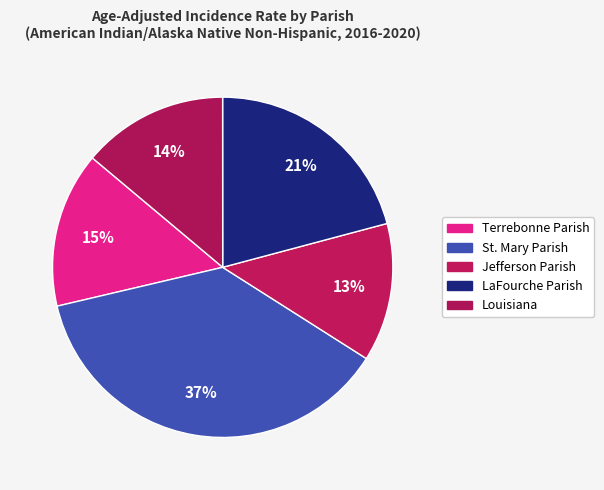

Rank the categories by value from lowest to highest.

Jefferson Parish, Louisiana, Terrebonne Parish, LaFourche Parish, St. Mary Parish